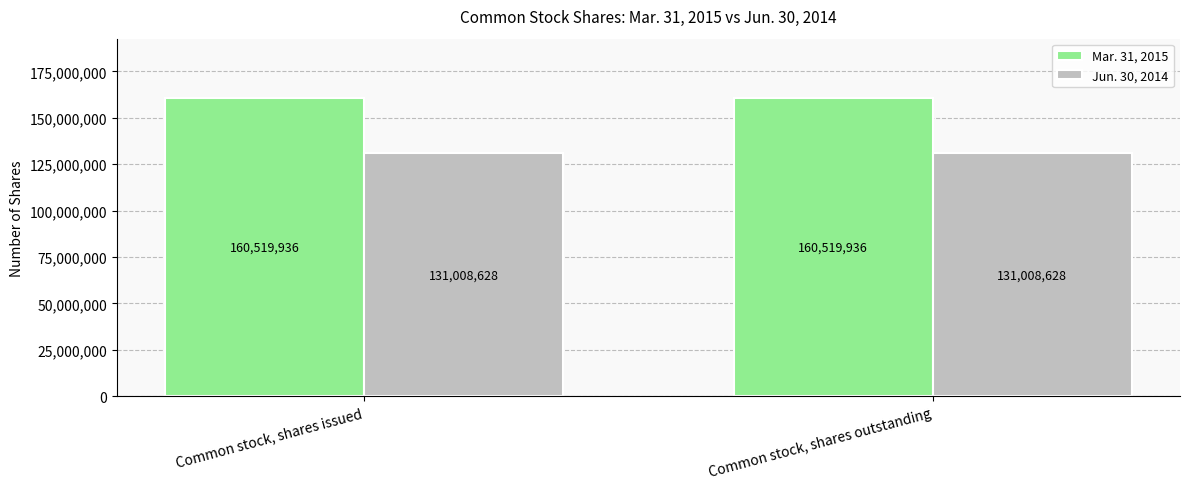

True or false: Mar. 31, 2015 has a value of 160519936 at Common stock, shares outstanding.

True